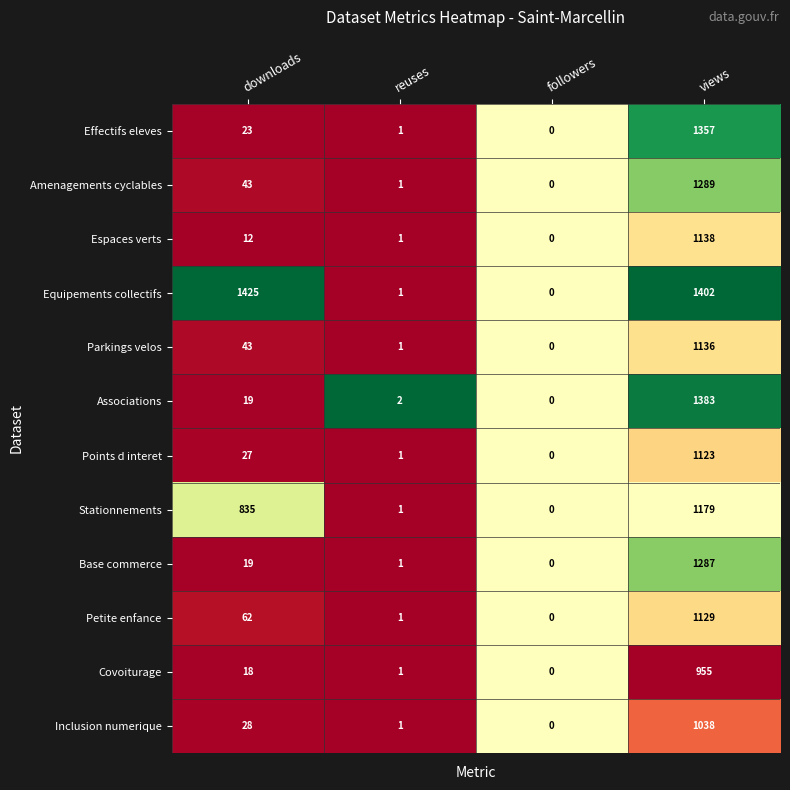

Where is Points d interet nearest to the value 561?

downloads